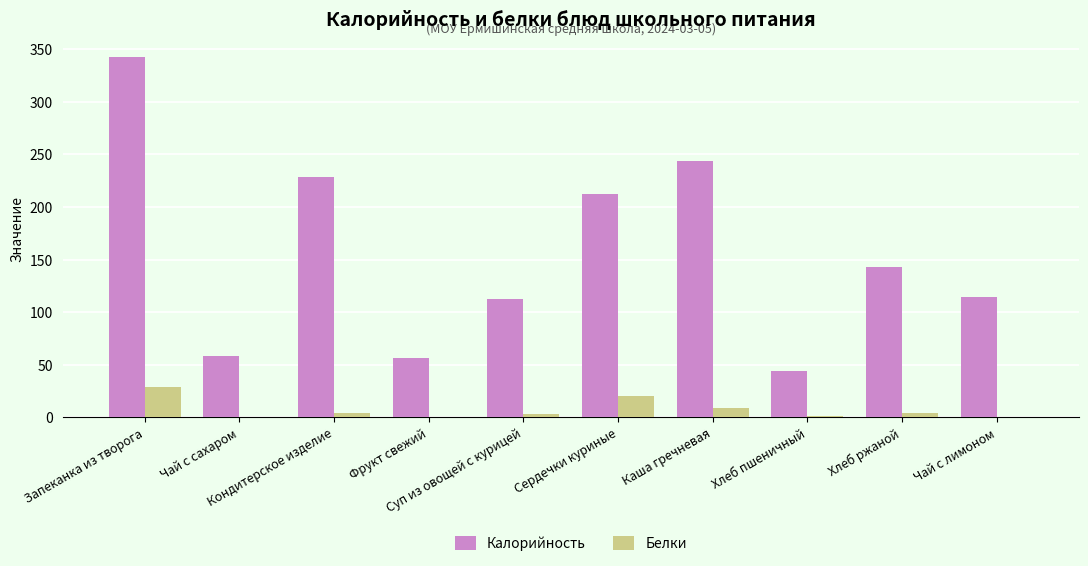

Are the bars horizontal?

No